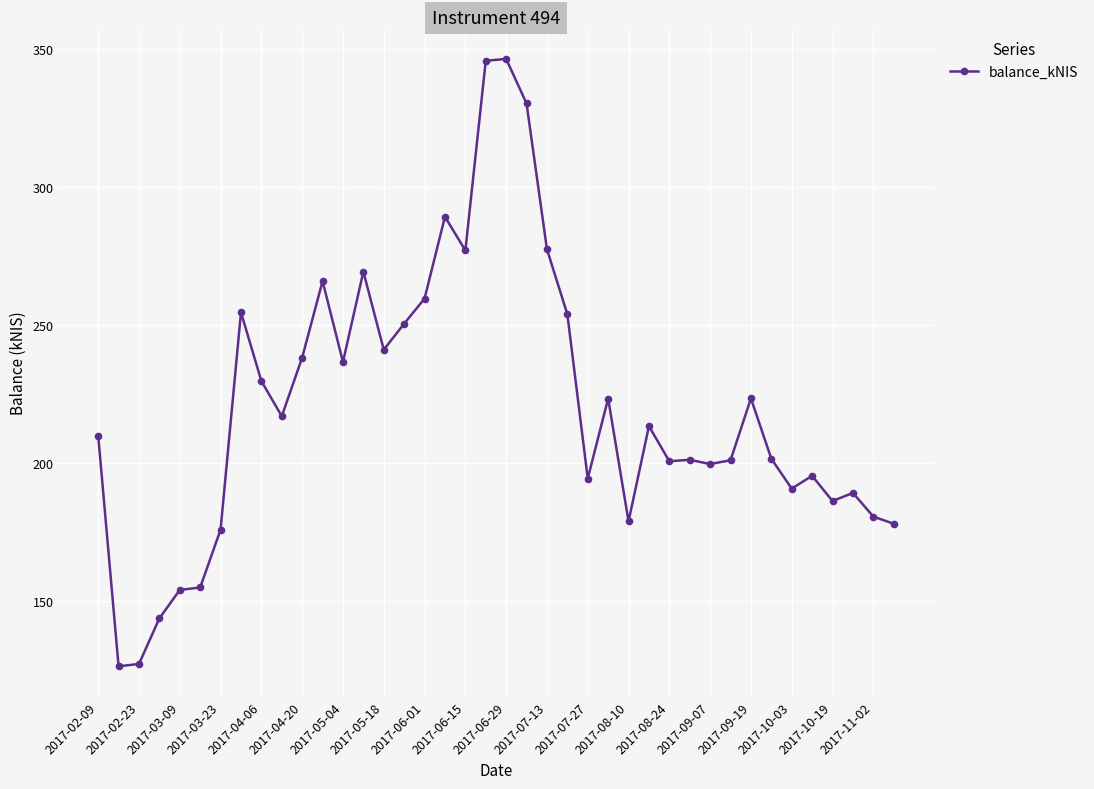

What is the greatest value displayed?

346.3